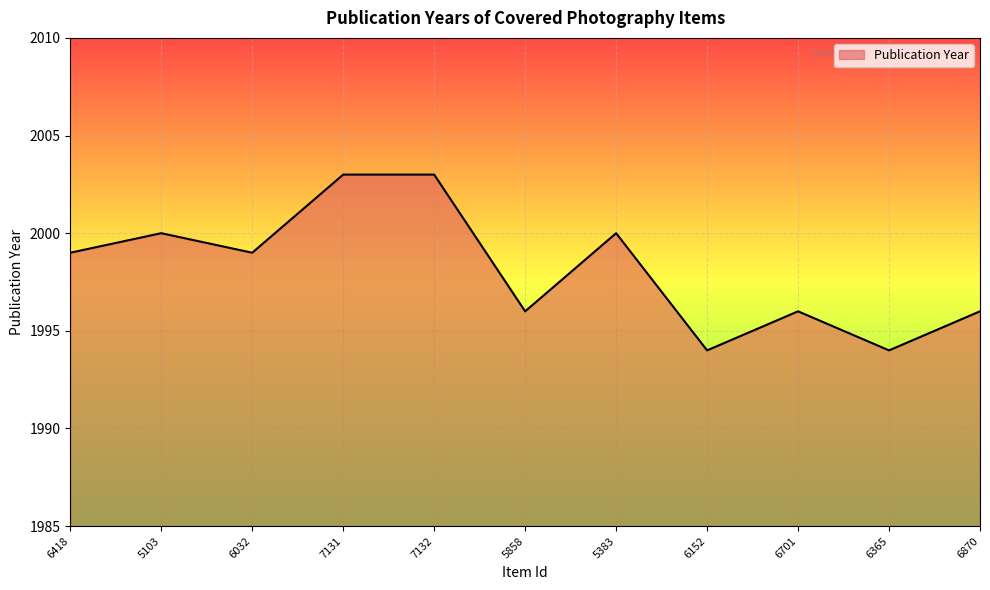

The value at 5383 is 2000. True or false?

True